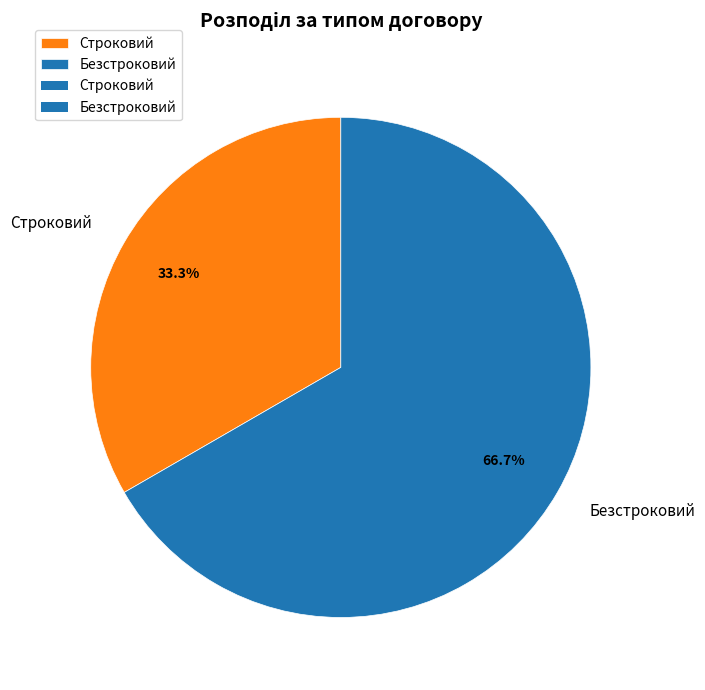

To the nearest percent, what is the combined percentage of Безстроковий and Строковий?

100%